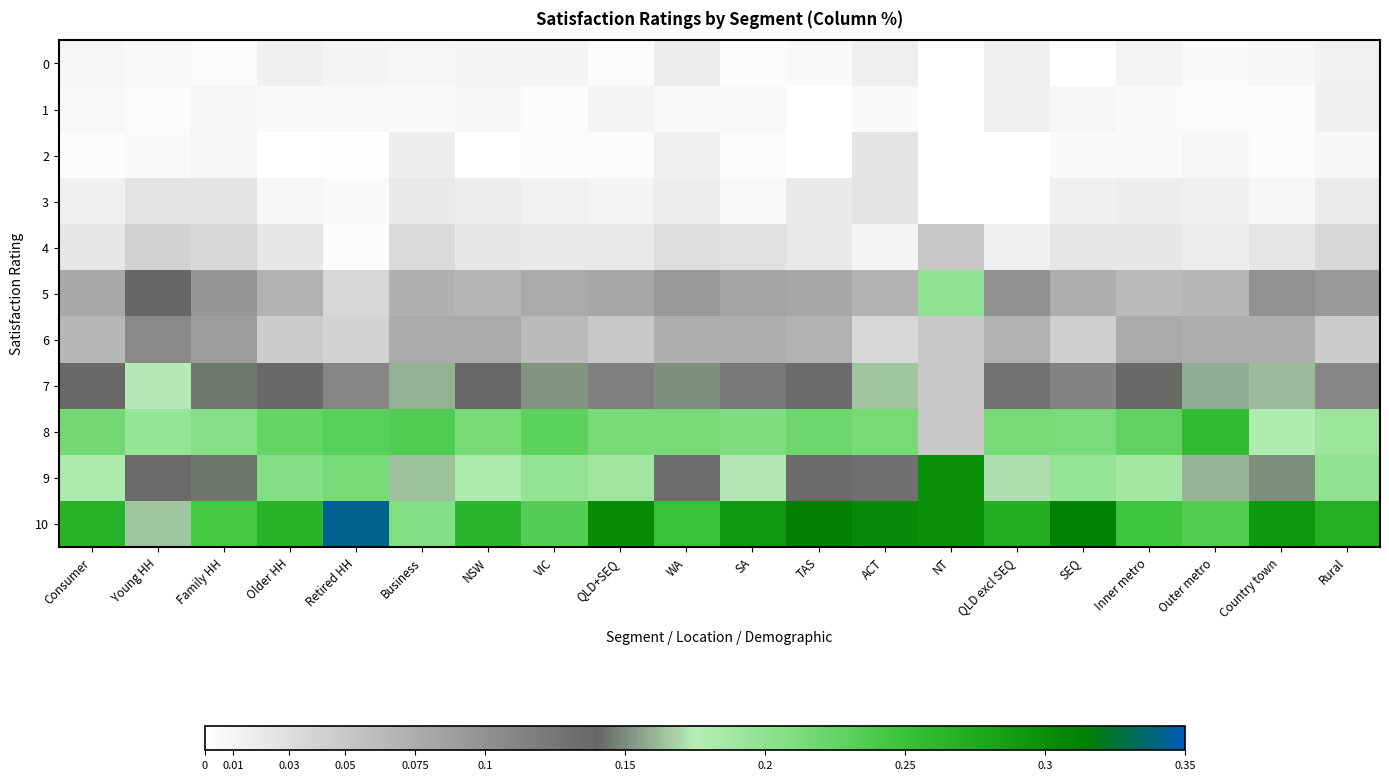

What is the total value across all series at Country town?

1.0